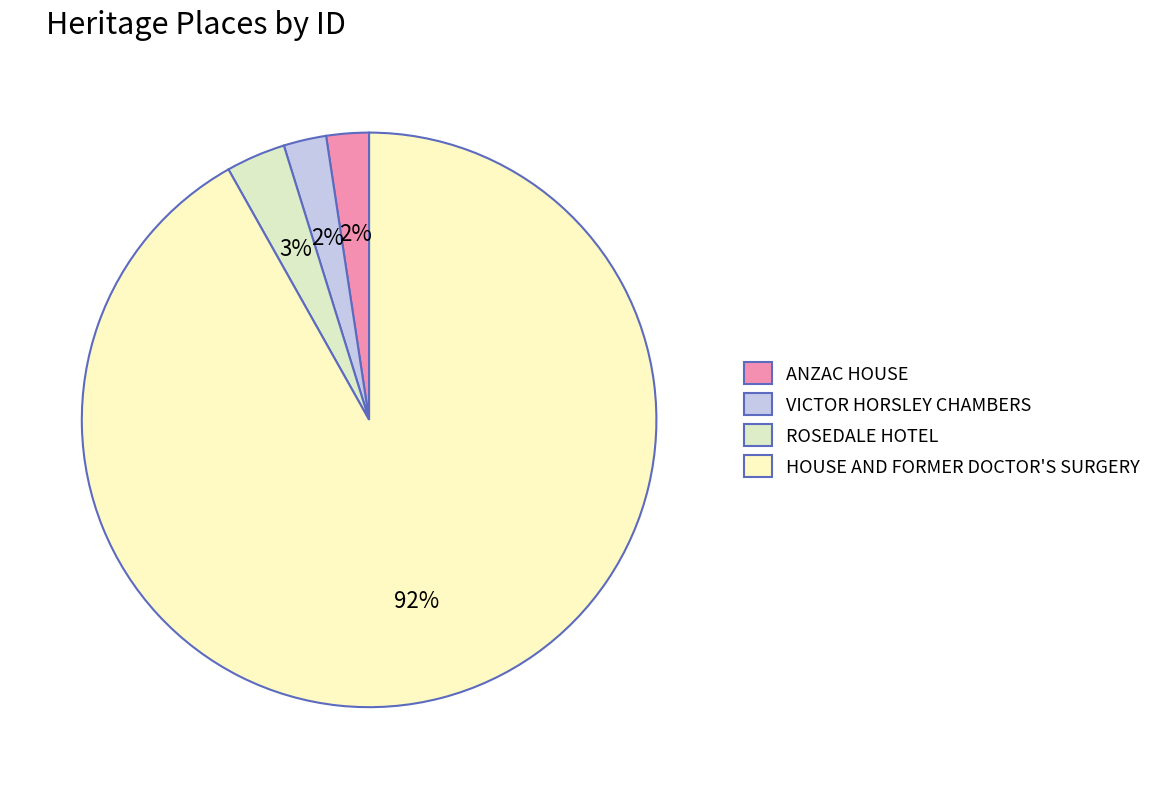

What percentage is the ROSEDALE HOTEL slice, to the nearest percent?

3%